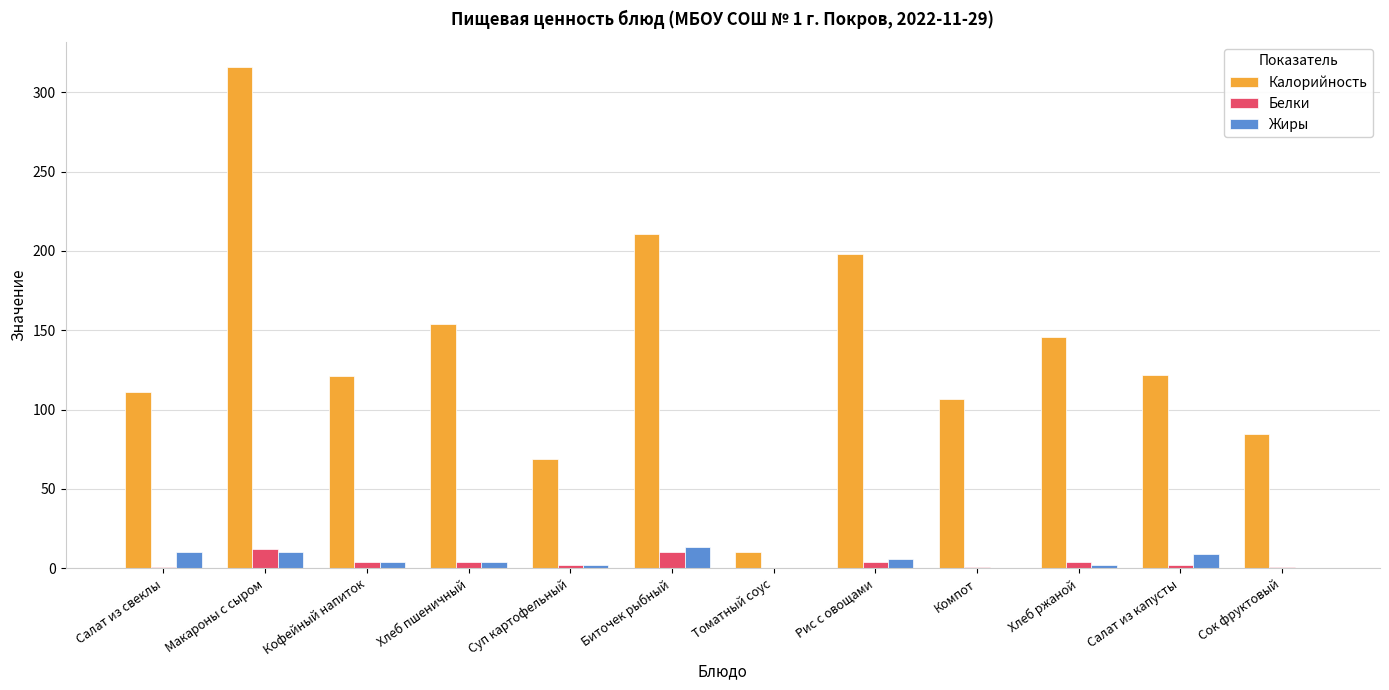

The Жиры series shows 0.0 at Томатный соус. True or false?

True